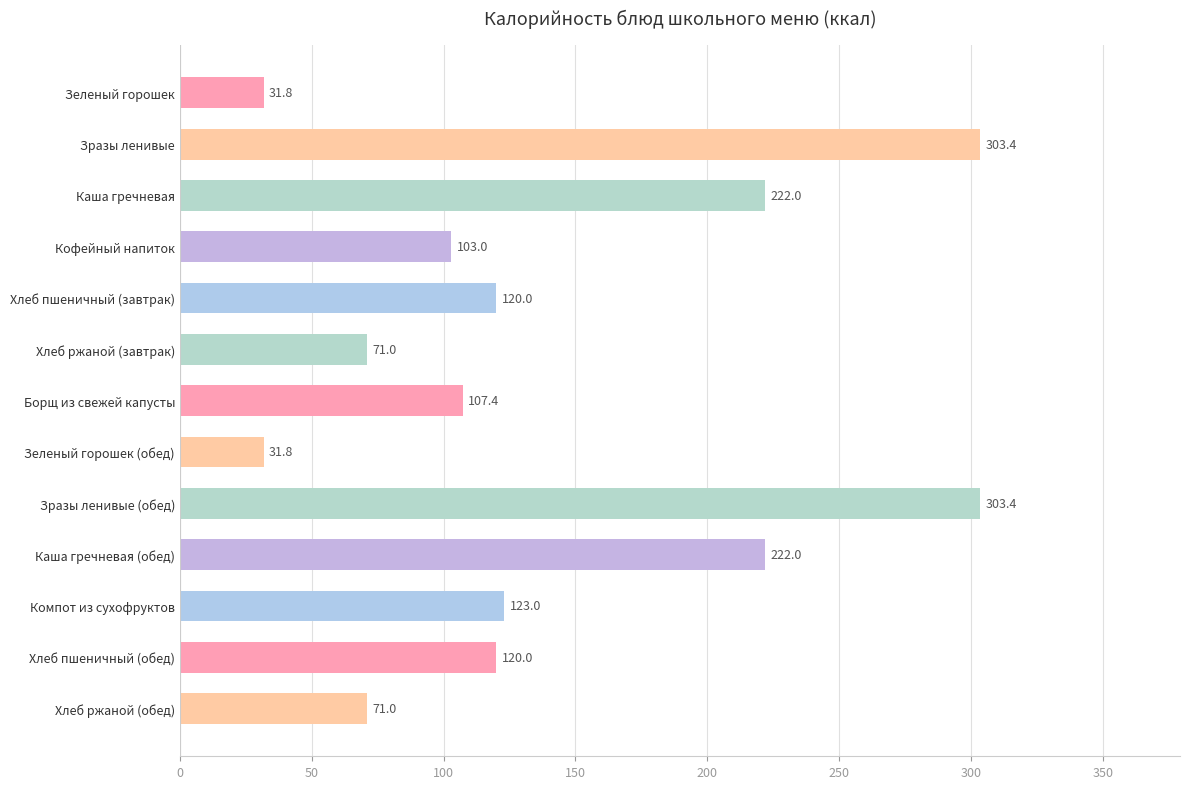

Which has a higher value, Компот из сухофруктов or Хлеб пшеничный (обед)?

Компот из сухофруктов